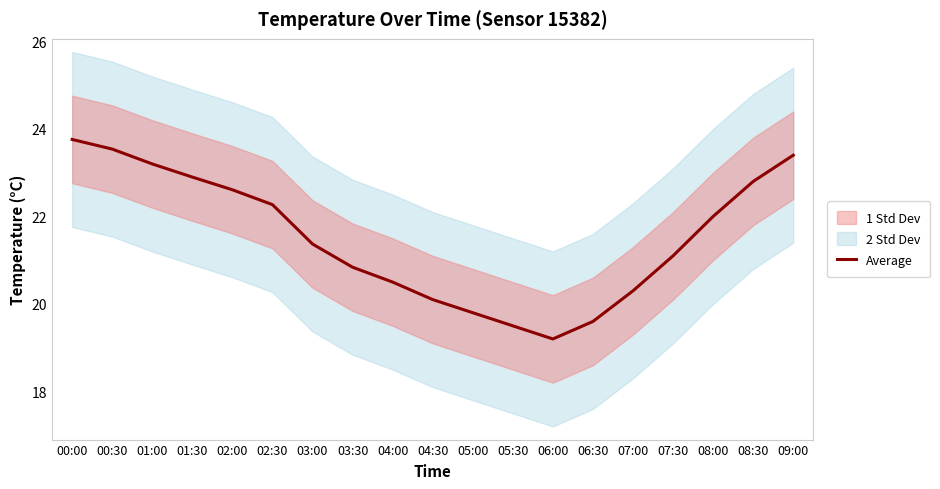

The value at 00:30 is 5.1. True or false?

False